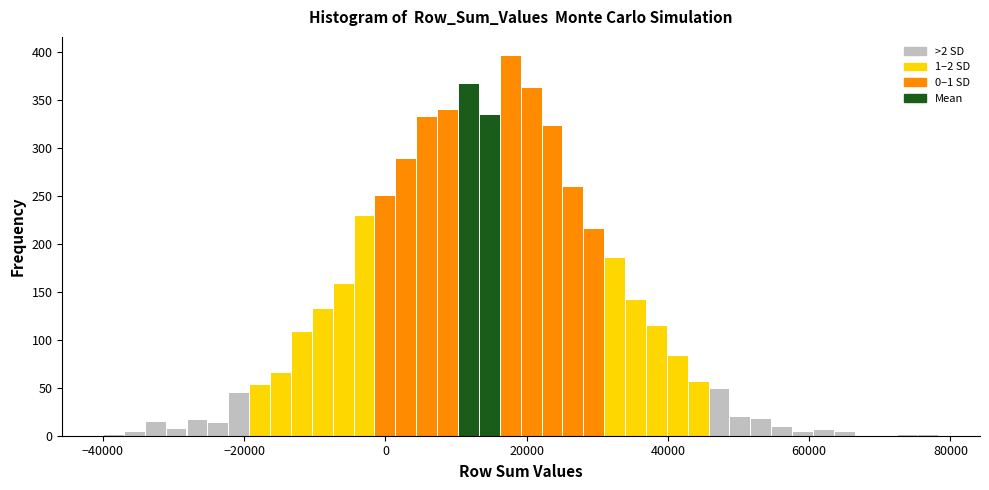

Read against the x-axis, roughly where is the centre of the tallest bar?

18000